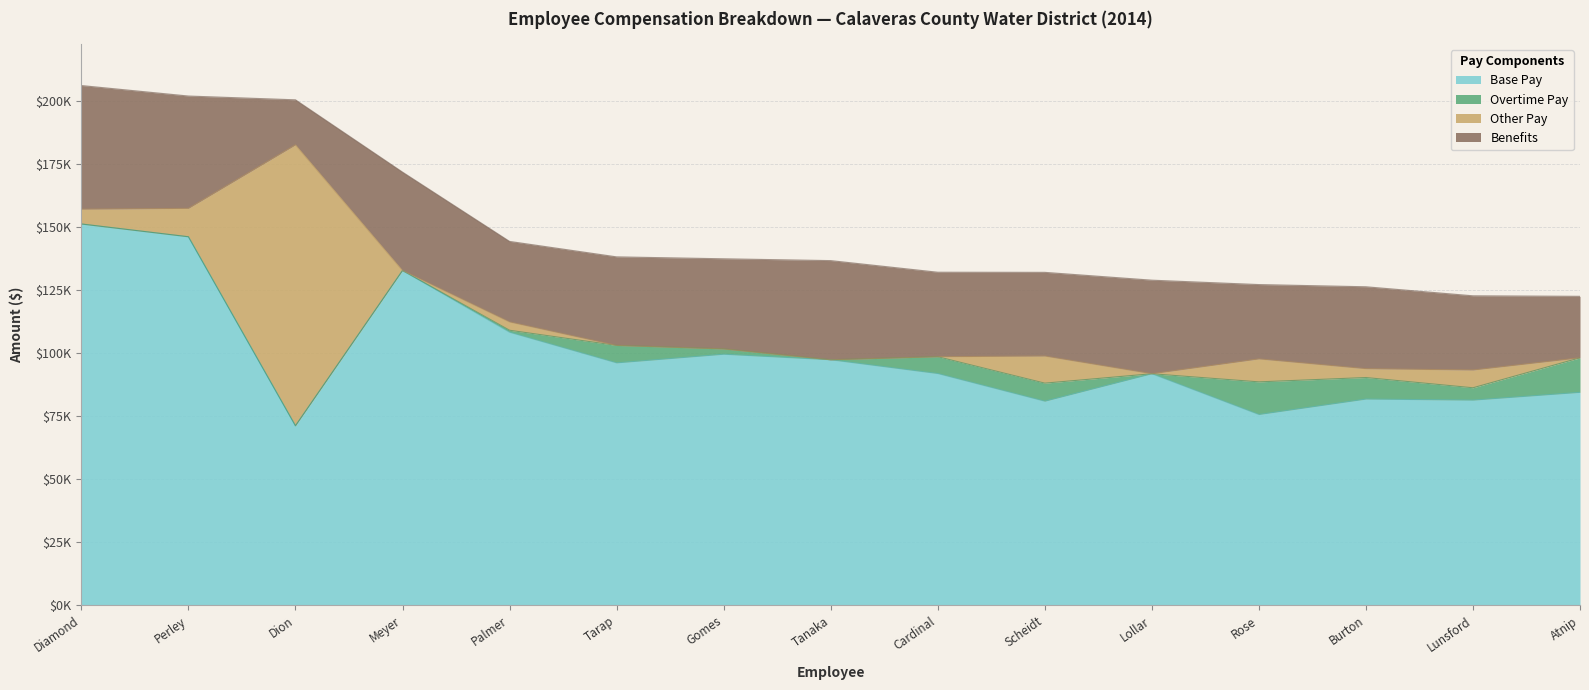

What is the spread (max minus min) of values at Oliver Tarap?

96204.8